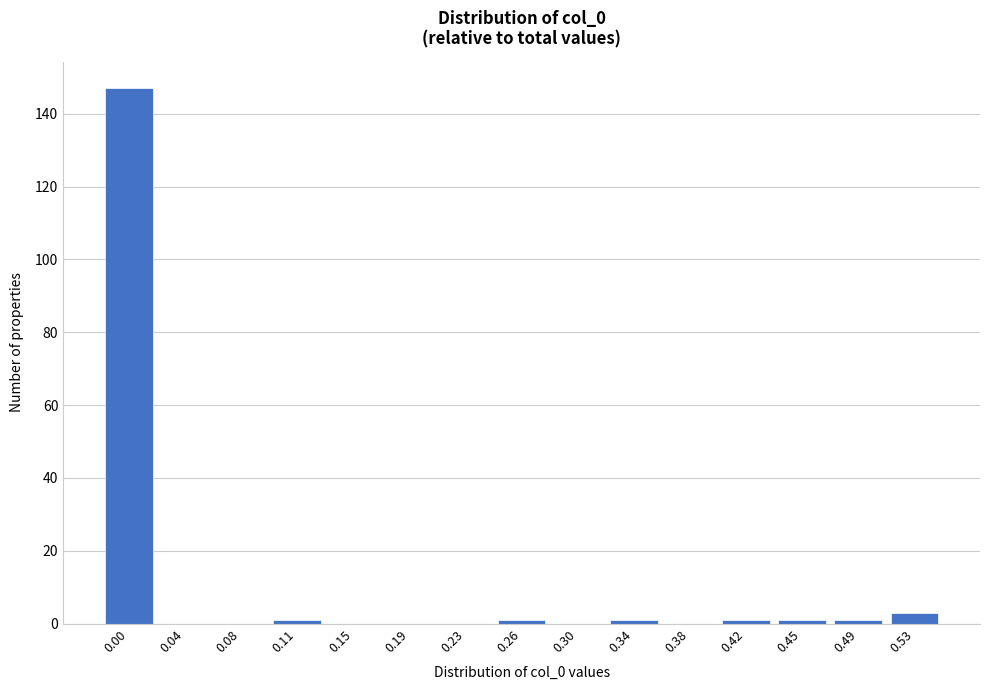

Reading left to right, list all the values displayed in this chart.

0.00=147	0.04=0	0.08=0	0.11=1	0.15=0	0.19=0	0.23=0	0.26=1	0.30=0	0.34=1	0.38=0	0.42=1	0.45=1	0.49=1	0.53=3